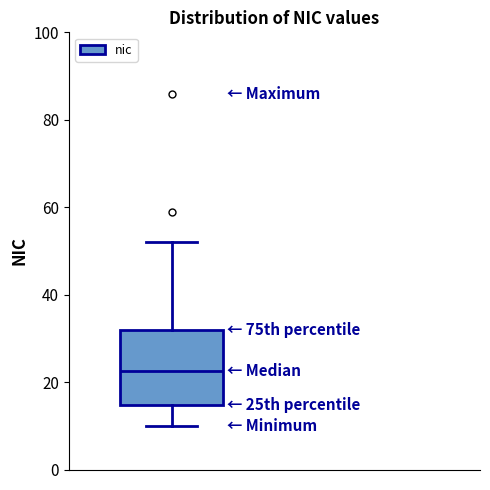

Transcribe this box plot: give where the median line is, the range the box spans, and where the two whiskers end, as read against the y-axis. The values are not printed on the chart, so give them approximately, as read against the axis.

median 22, box 14 to 32, whiskers 10 to 52